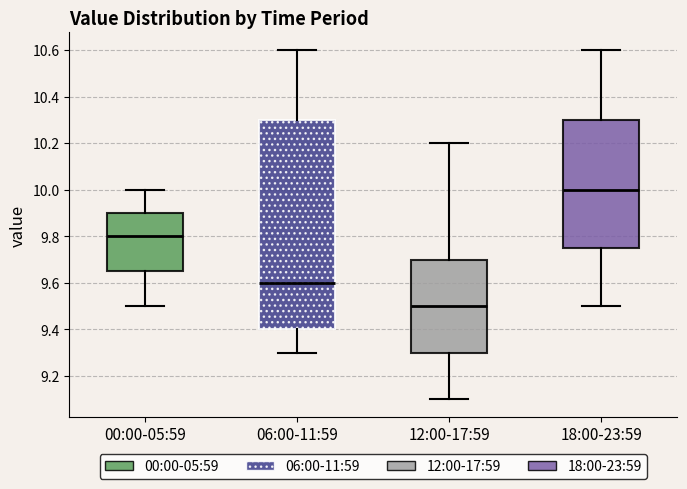

Reading left to right, transcribe this box plot: for each box, give where its median line is, the range the box spans, and where its two whiskers end, as read against the y-axis. The values are not printed on the chart, so give them approximately, as read against the axis.

00:00-05:59: median 9.80, box 9.66 to 9.90, whiskers 9.50 to 10.00
06:00-11:59: median 9.60, box 9.40 to 10.30, whiskers 9.30 to 10.60
12:00-17:59: median 9.50, box 9.30 to 9.70, whiskers 9.10 to 10.20
18:00-23:59: median 10.00, box 9.76 to 10.30, whiskers 9.50 to 10.60